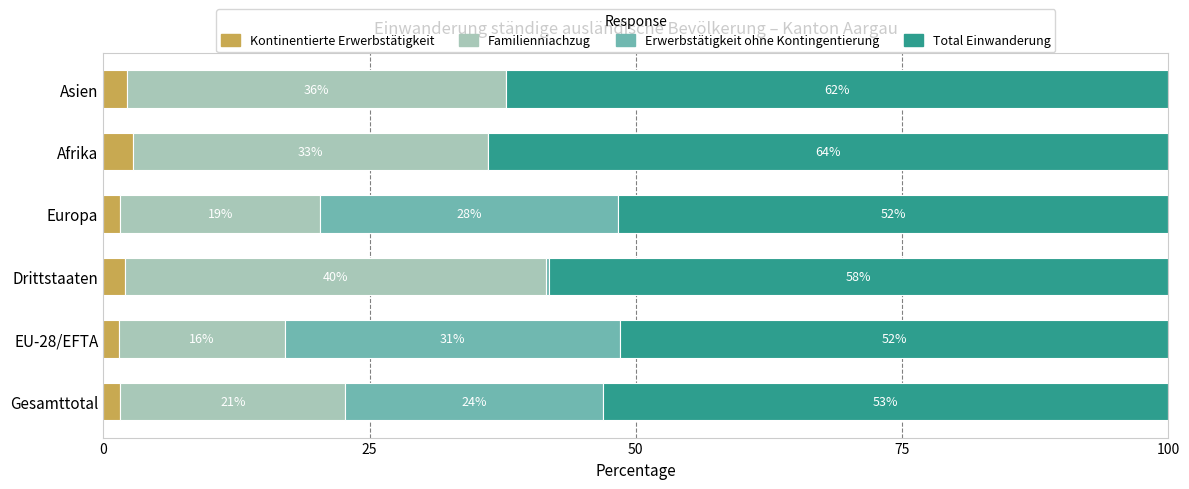

What are all the series names shown in the legend?

Kontinentierte Erwerbstätigkeit, Familienniachzug, Erwerbstätigkeit ohne Kontingentierung, Total Einwanderung